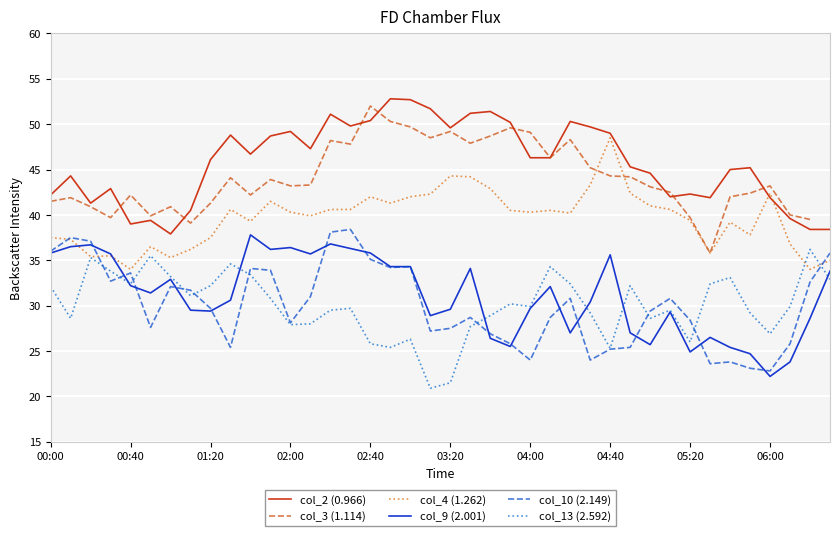

True or false: col_9 (2.001) and col_10 (2.149) cross at least once.

True